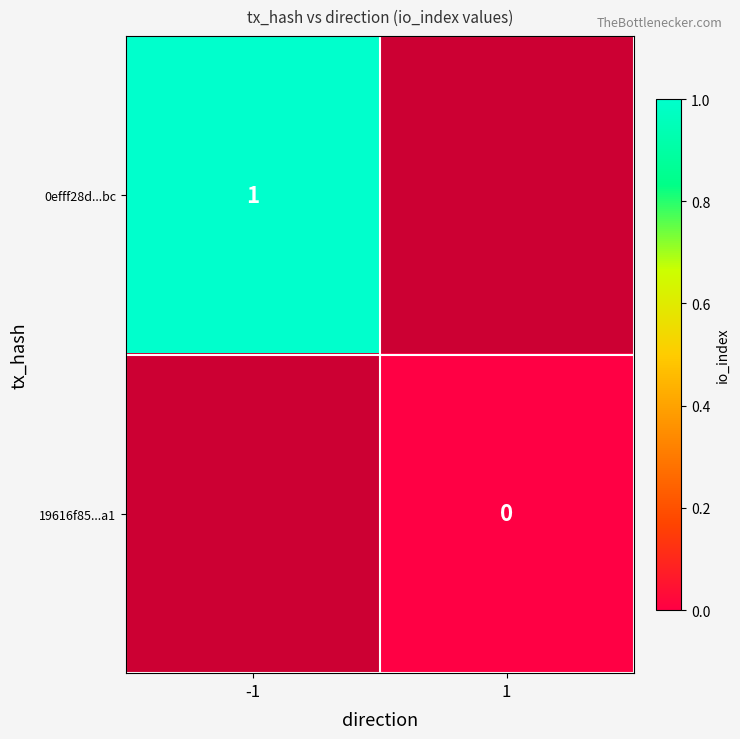

Is the value of 19616f85...a1 at 1 greater than the value of 0efff28d...bc at -1?

No